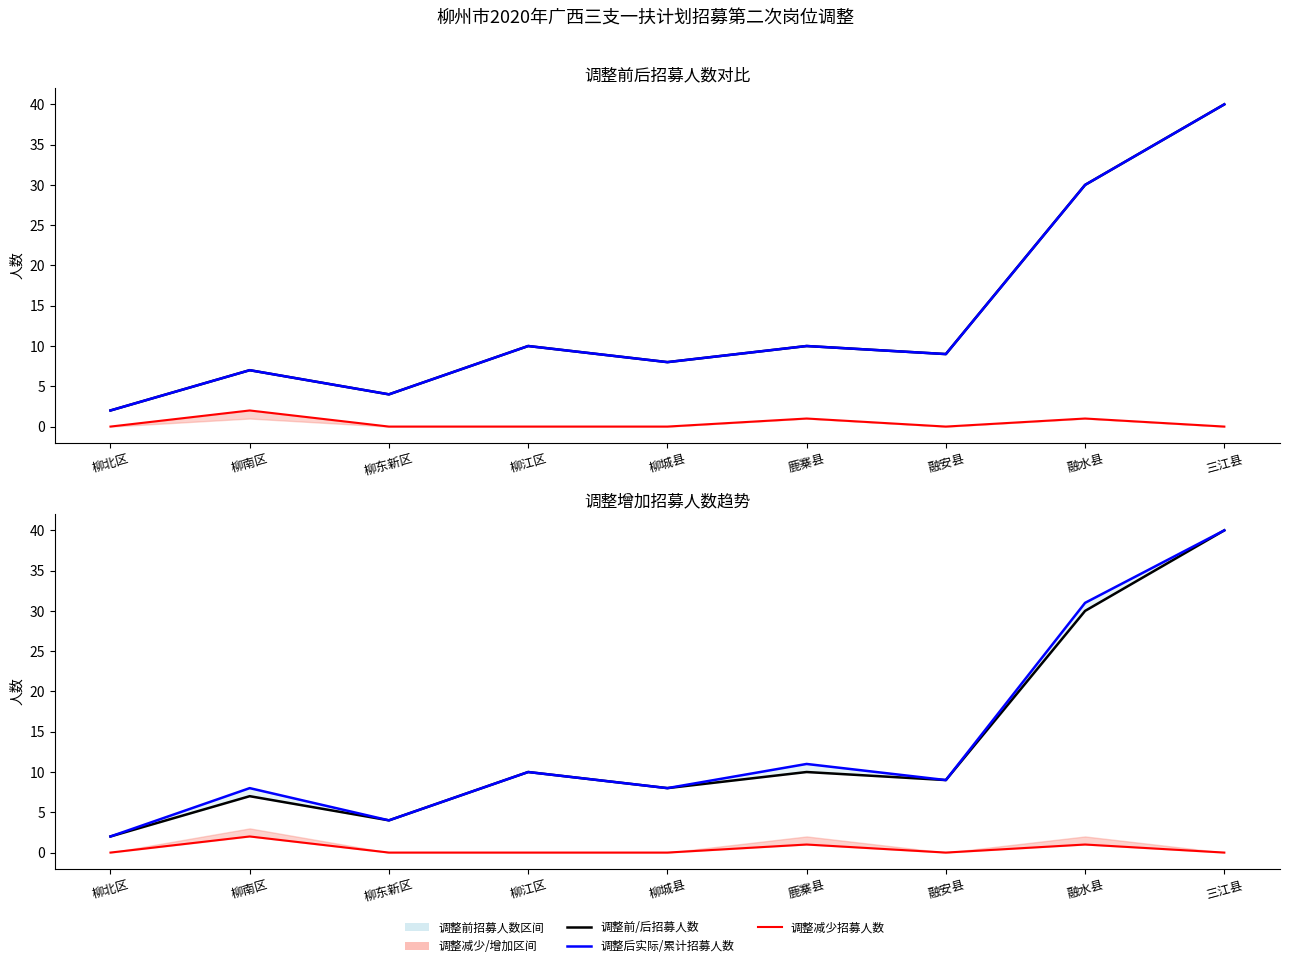

What is the label of the 6th point from the left?

鹿寨县